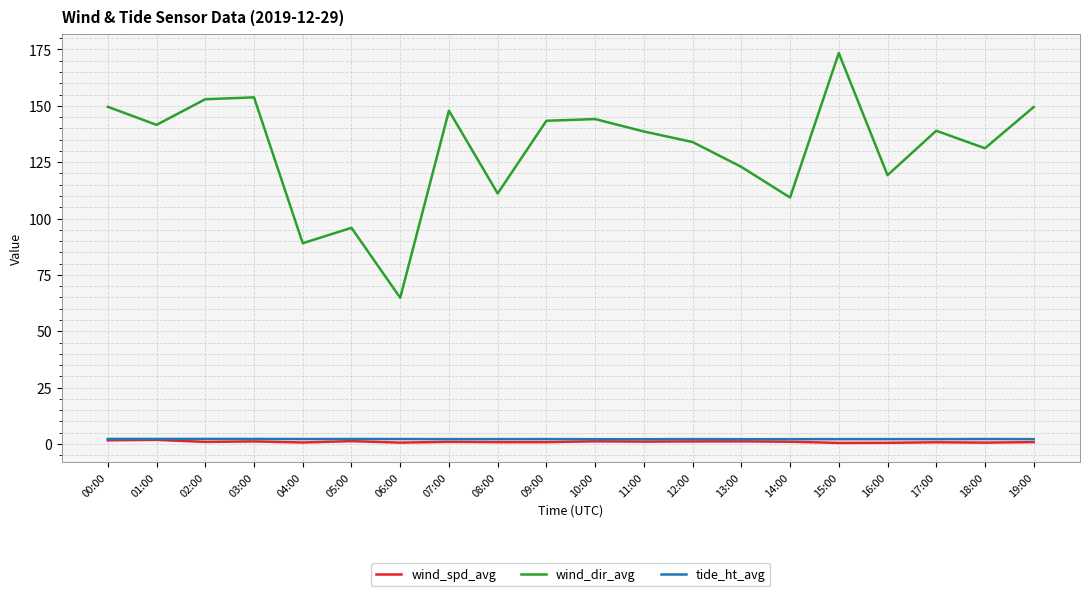

Which series has the widest spread of values?

wind_dir_avg